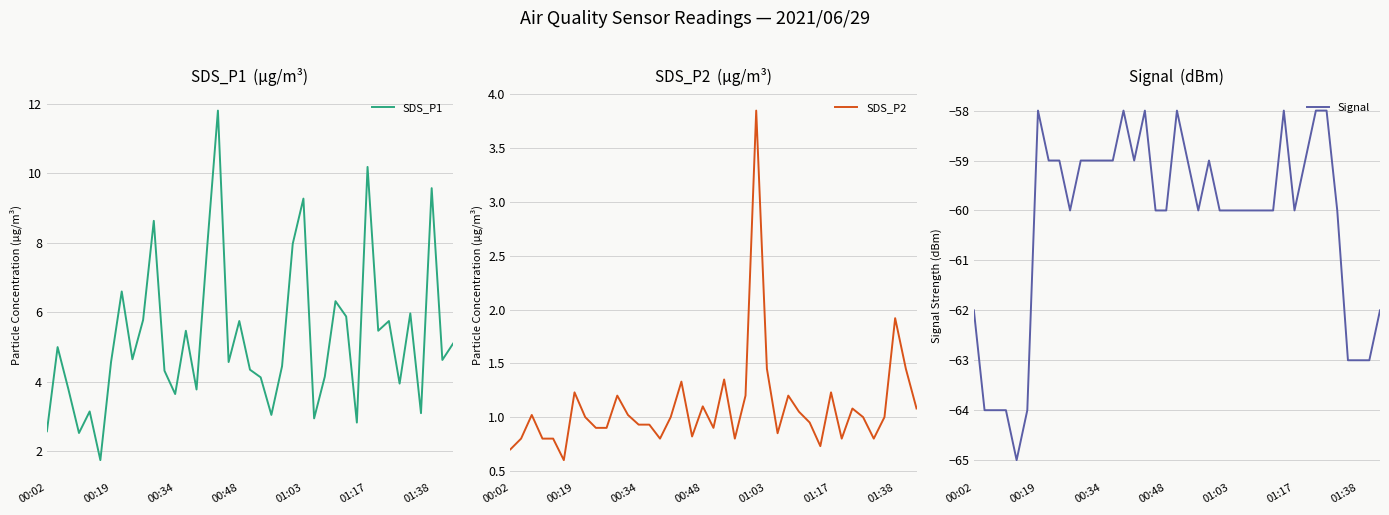

Reading left to right, list all the values displayed in this chart.

SDS_P1: 2.6	5.0	3.8	2.5	3.1	1.8	4.6	6.6	4.7	5.8	8.6	4.3	3.6	5.5	3.8	7.9	11.8	4.6	5.8	4.3	4.1	3.0	4.5	8.0	9.3	3.0	4.2	6.3	5.9	2.8	10.2	5.5	5.8	4.0	6.0	3.1	9.6	4.6	5.1
SDS_P2: 0.7	0.8	1.0	0.8	0.8	0.6	1.2	1.0	0.9	0.9	1.2	1.0	0.9	0.9	0.8	1.0	1.3	0.8	1.1	0.9	1.4	0.8	1.2	3.9	1.4	0.8	1.2	1.1	0.9	0.7	1.2	0.8	1.1	1.0	0.8	1.0	1.9	1.4	1.1
Signal: -62.0	-64.0	-64.0	-64.0	-65.0	-64.0	-58.0	-59.0	-59.0	-60.0	-59.0	-59.0	-59.0	-59.0	-58.0	-59.0	-58.0	-60.0	-60.0	-58.0	-59.0	-60.0	-59.0	-60.0	-60.0	-60.0	-60.0	-60.0	-60.0	-58.0	-60.0	-59.0	-58.0	-58.0	-60.0	-63.0	-63.0	-63.0	-62.0